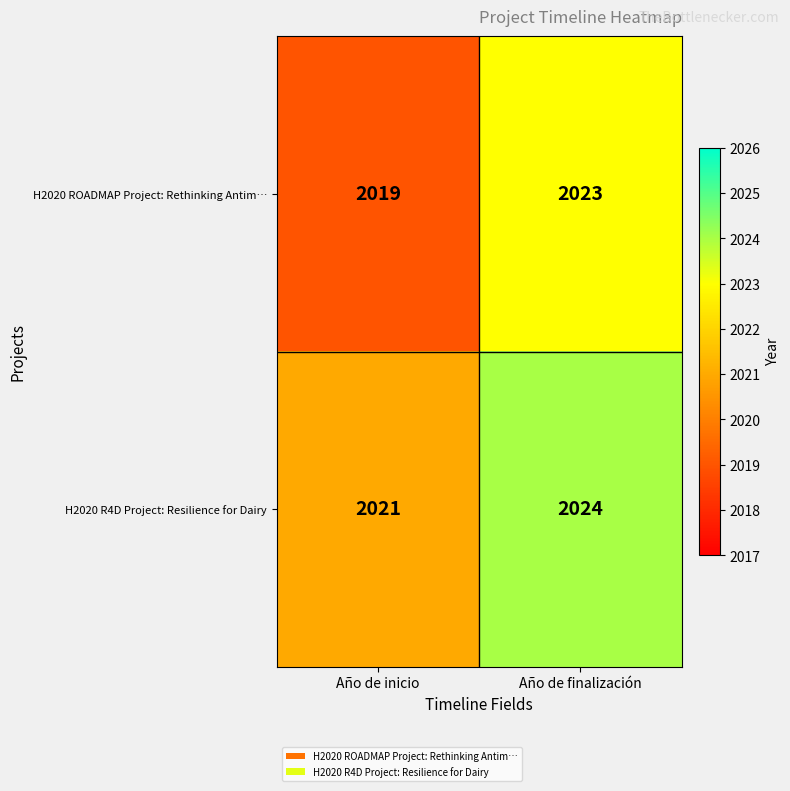

Count the number of data series in this chart.

2